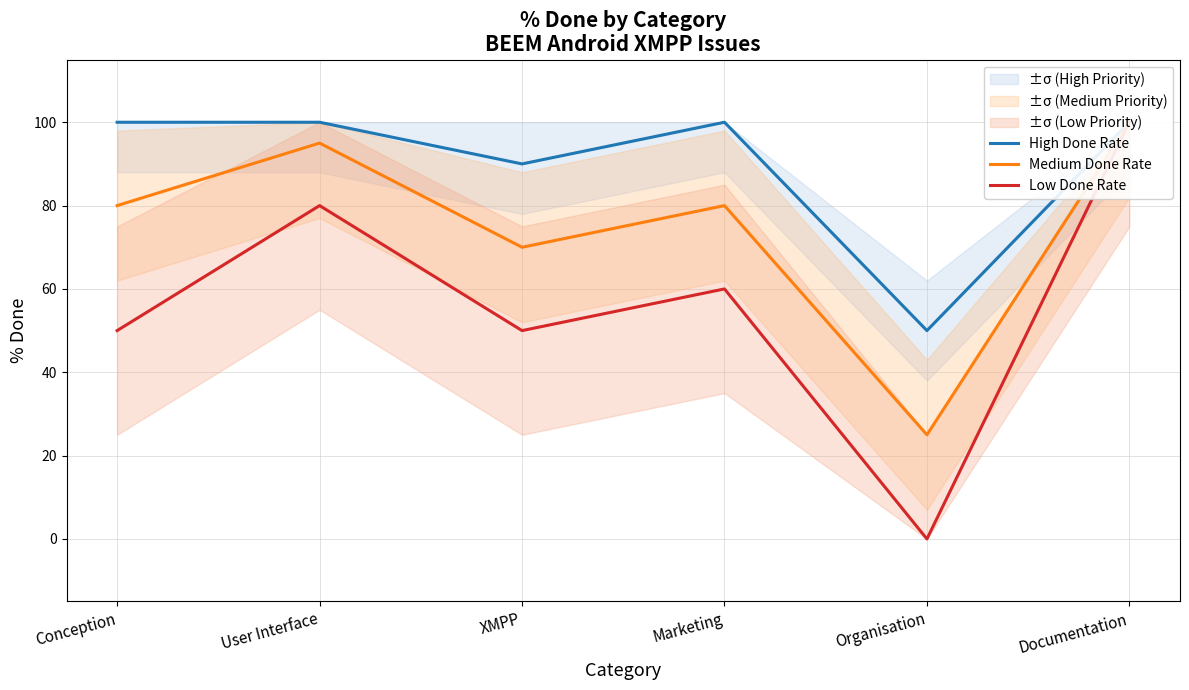

True or false: Medium Done Rate has more than 1 points higher than both neighbors.

True